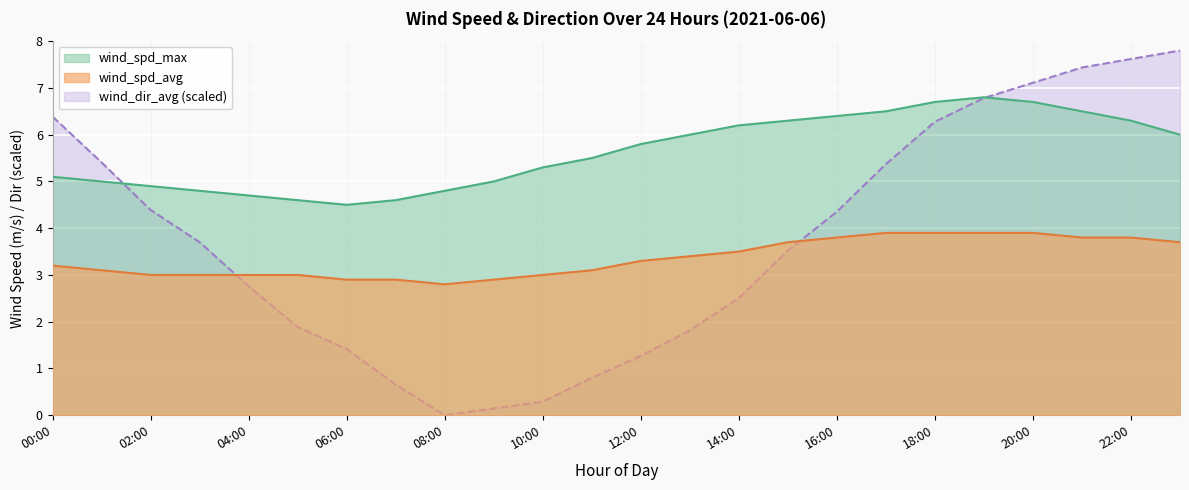

Reading left to right, transcribe all the data shown in this chart.

wind_spd_max: 5.1	5.0	4.9	4.8	4.7	4.6	4.5	4.6	4.8	5.0	5.3	5.5	5.8	6.0	6.2	6.3	6.4	6.5	6.7	6.8	6.7	6.5	6.3	6.0
wind_spd_avg: 3.2	3.1	3.0	3.0	3.0	3.0	2.9	2.9	2.8	2.9	3.0	3.1	3.3	3.4	3.5	3.7	3.8	3.9	3.9	3.9	3.9	3.8	3.8	3.7
wind_dir_avg: 6.4	5.4	4.4	3.7	2.8	1.9	1.4	0.7	0.0	0.1	0.3	0.8	1.3	1.8	2.5	3.5	4.4	5.4	6.3	6.8	7.1	7.4	7.6	7.8